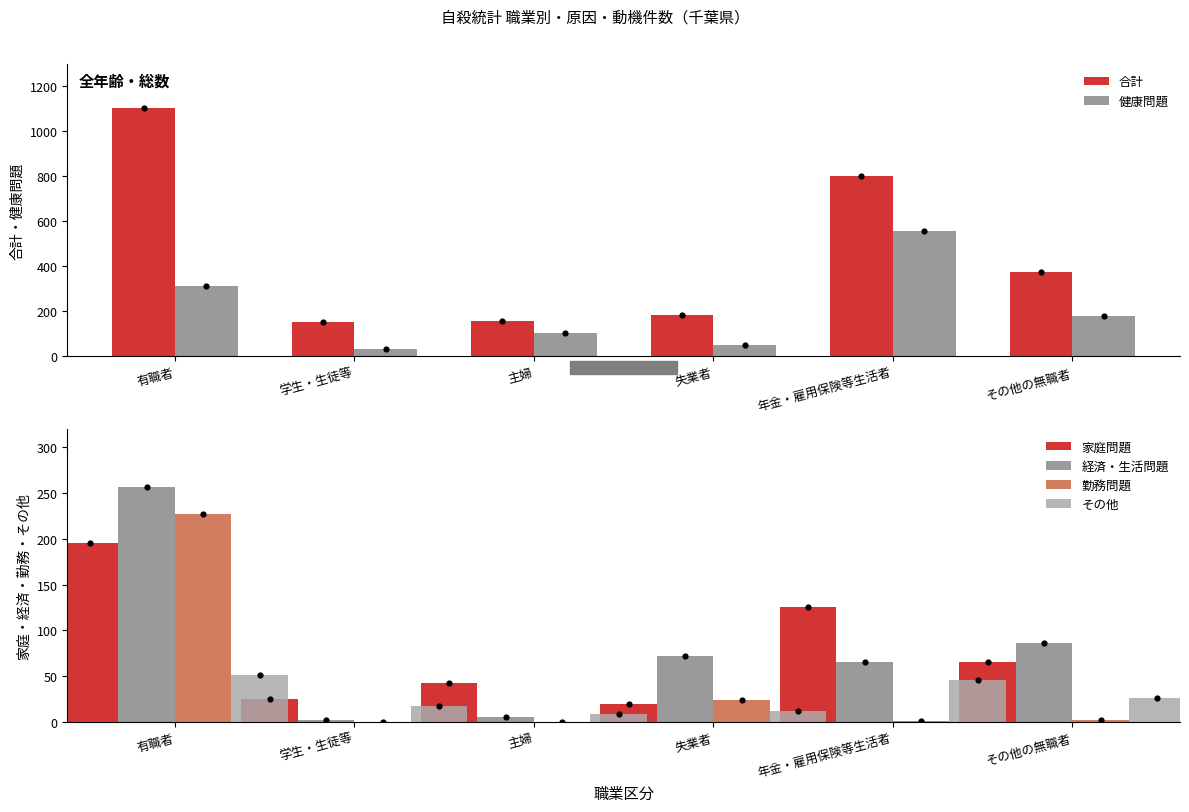

Which series has the largest total across all categories?

合計